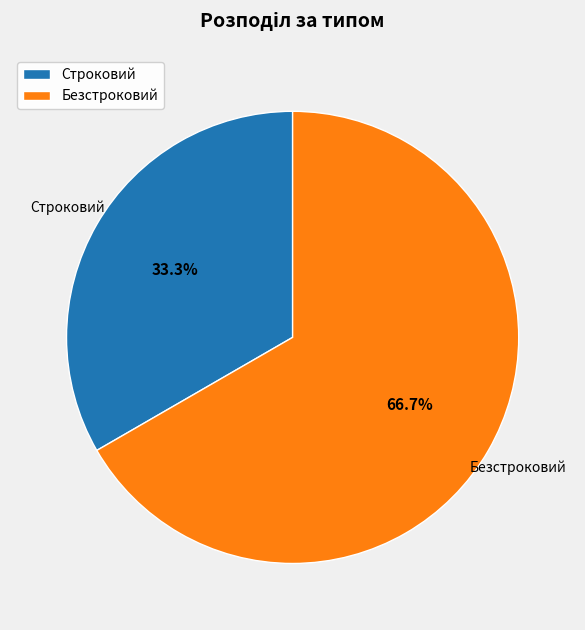

Rank the categories by value from lowest to highest.

Строковий, Безстроковий